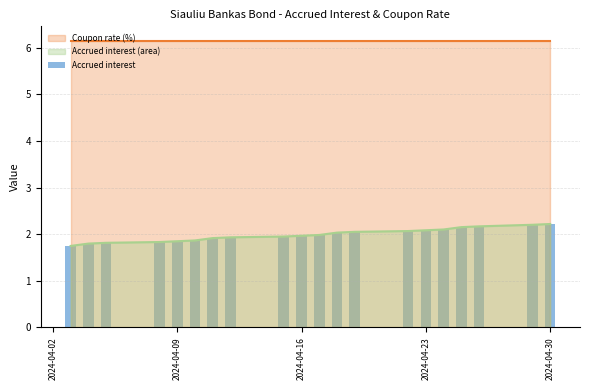

Reading left to right, transcribe all the data shown in this chart.

1.7	1.8	1.8	1.8	1.8	1.9	1.9	1.9	1.9	2.0	2.0	2.0	2.0	2.1	2.1	2.1	2.2	2.2	2.2	2.2